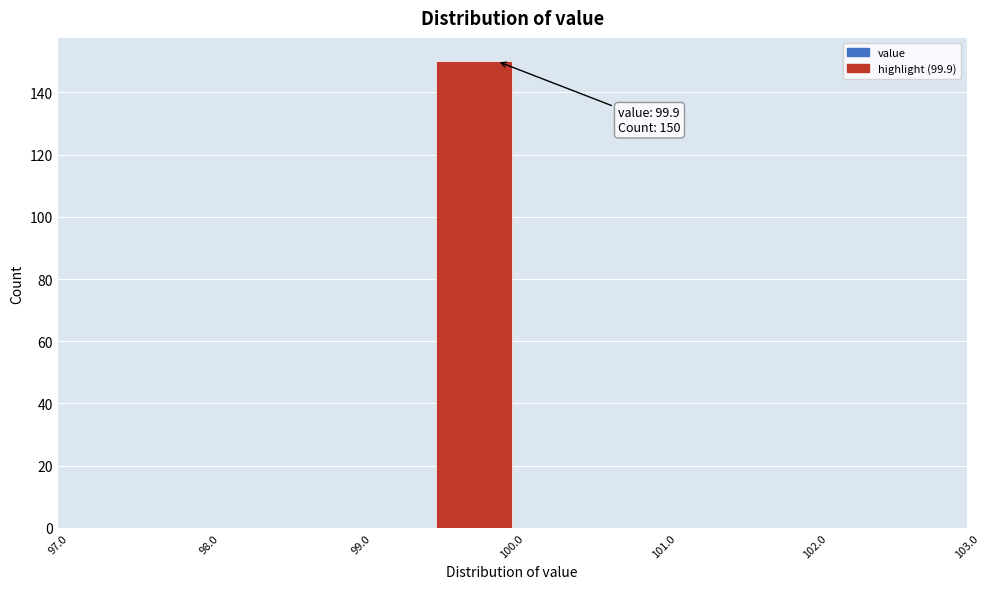

Which range on the x-axis has the tallest bar?

99.5 to 100.0